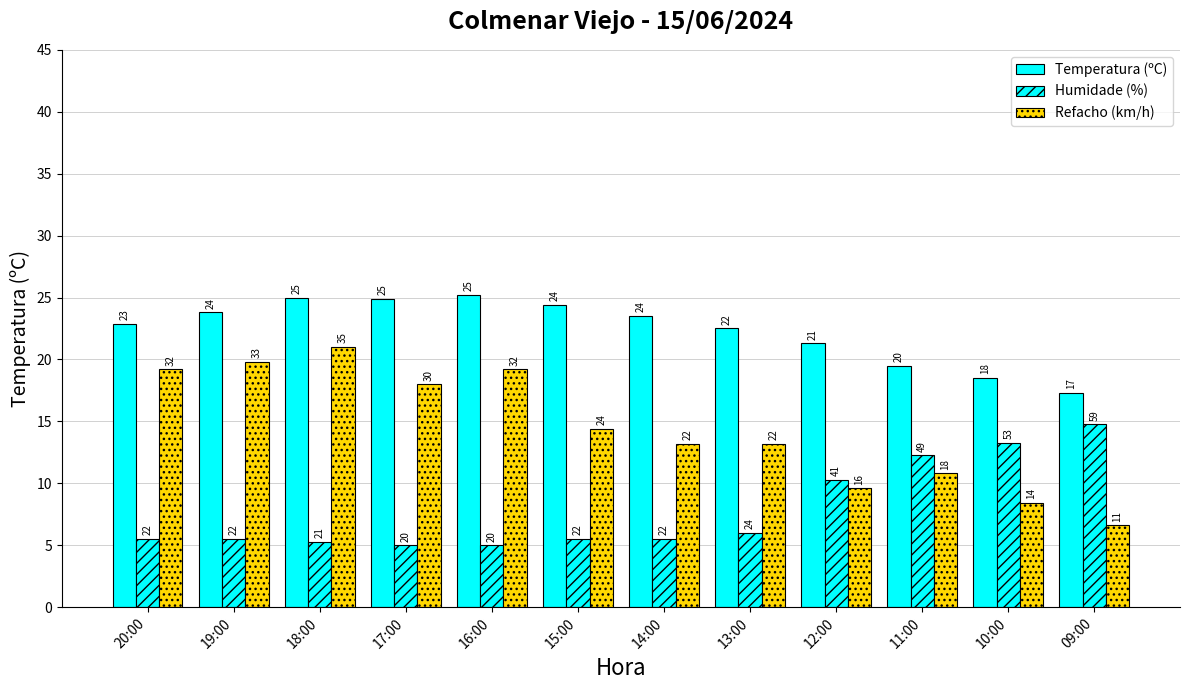

Does the chart contain any negative values?

No